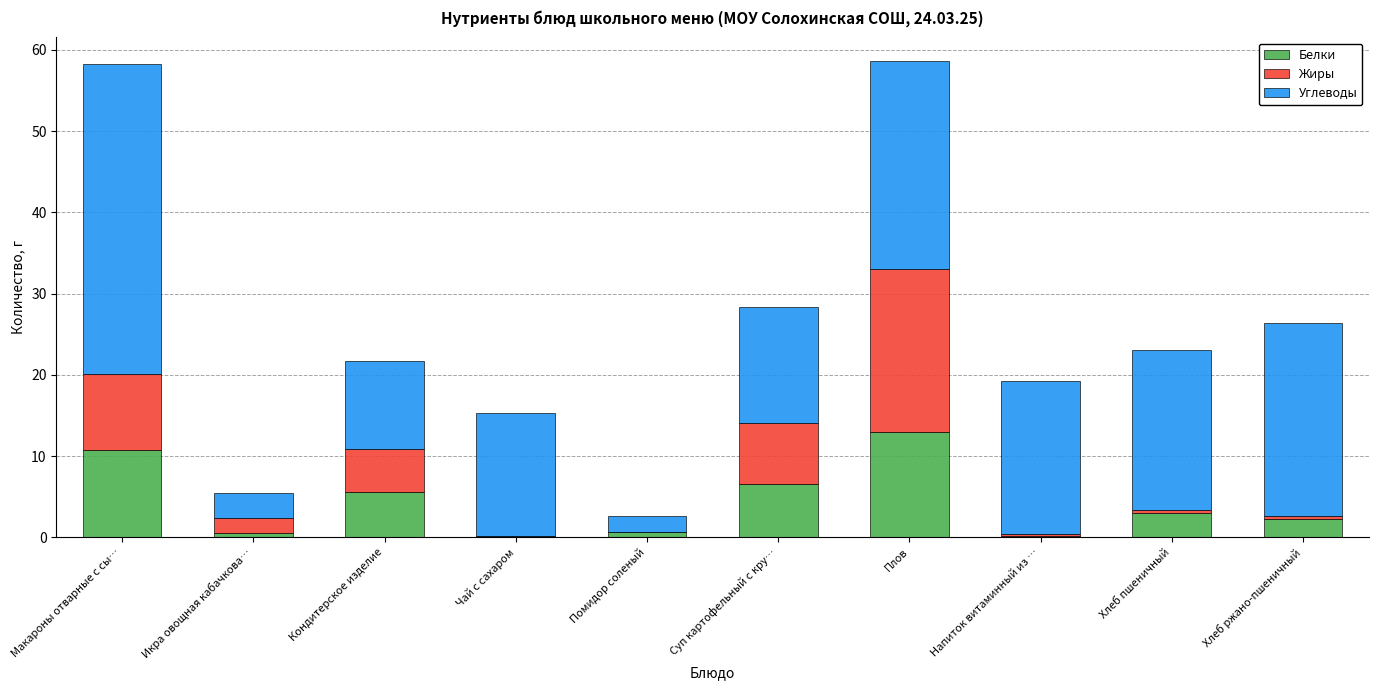

Which category has the highest value in the Белки series?

Плов